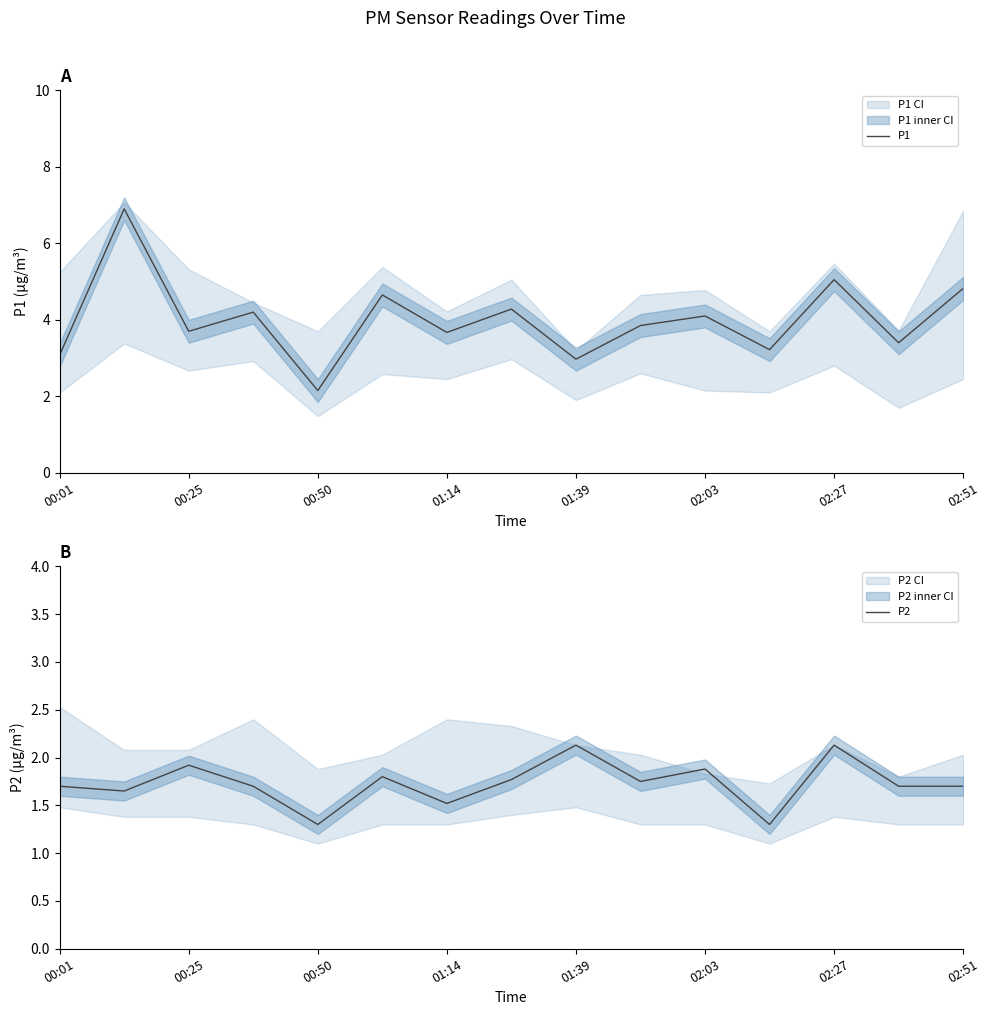

How many interior local valleys does the P2 series have?

5